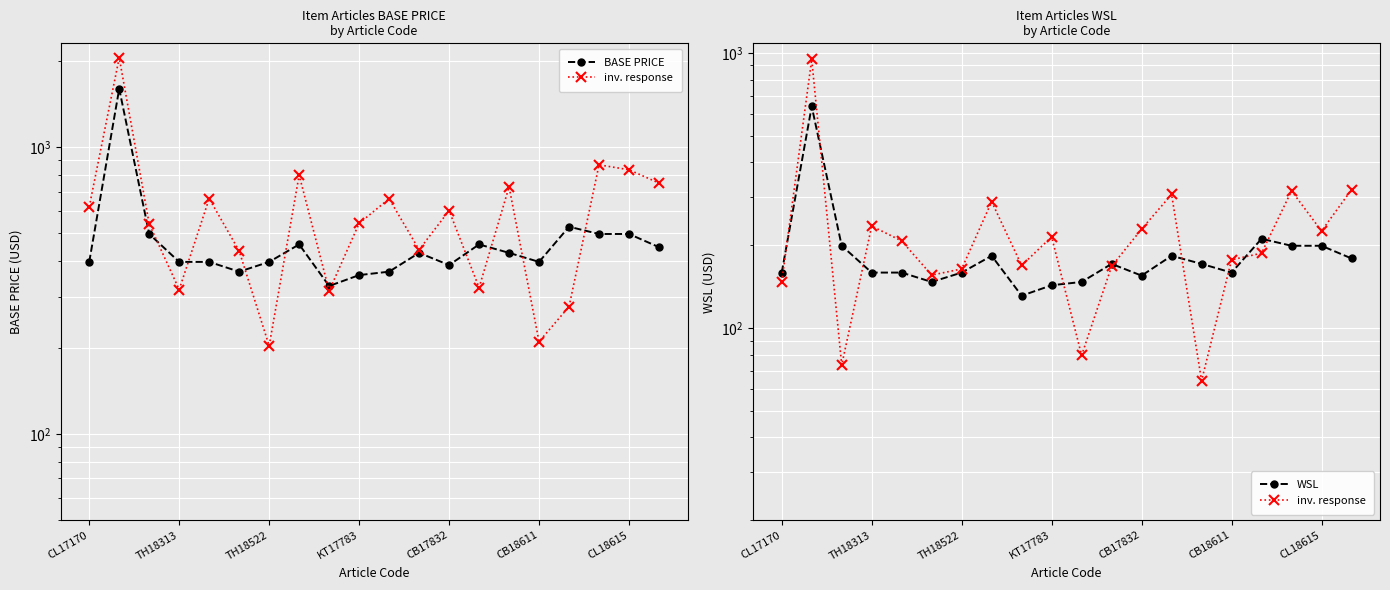

Which series contains the lowest Y value?

inv. response